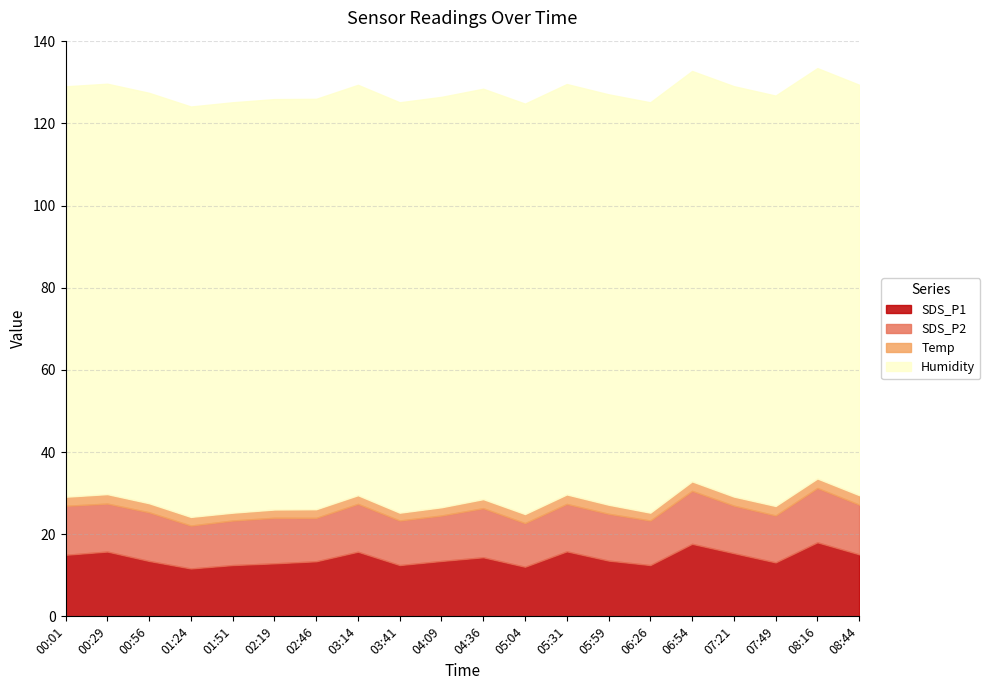

What is the value of the SDS_P2 point at the 13th from the left?

11.6